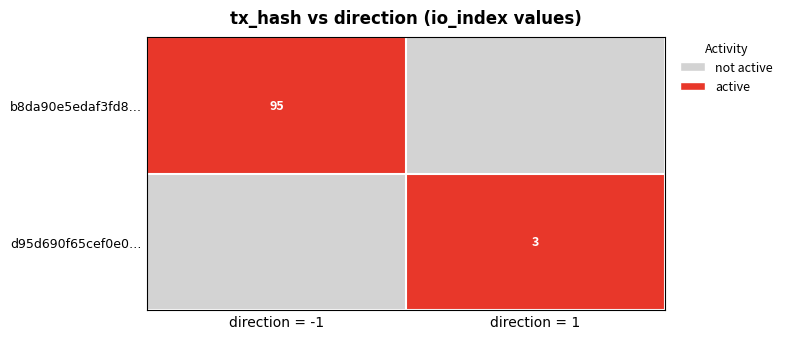

The value of b8da90e5edaf3fd8… at direction = -1 is 43. True or false?

False